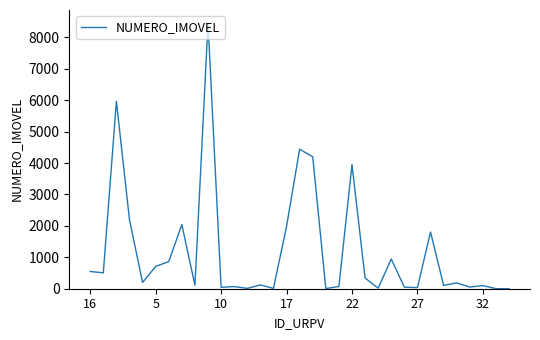

What is the maximum value shown in the chart?

8451